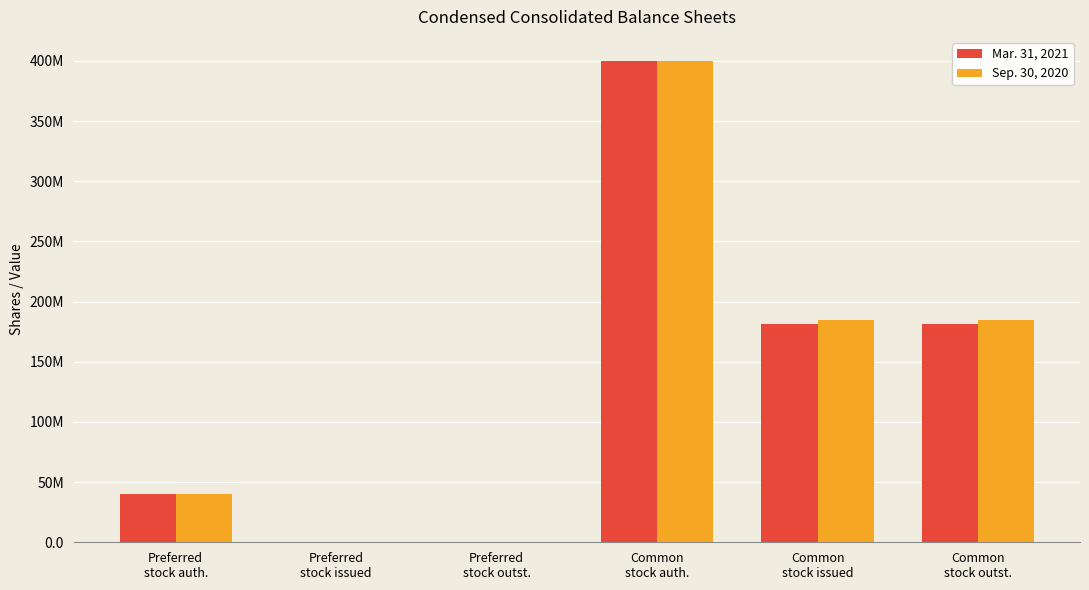

Reading left to right, what are all the values shown in this chart?

Mar. 31, 2021: 40000000	0	0	400000000	181000000	181000000
Sep. 30, 2020: 40000000	0	0	400000000	185000000	185000000